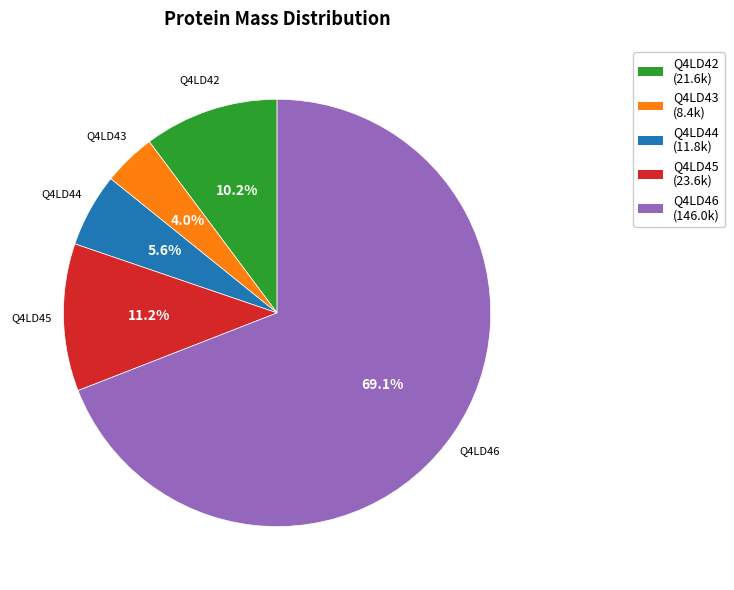

Approximately how many times larger is the value at Q4LD46 compared to Q4LD45?

6.2